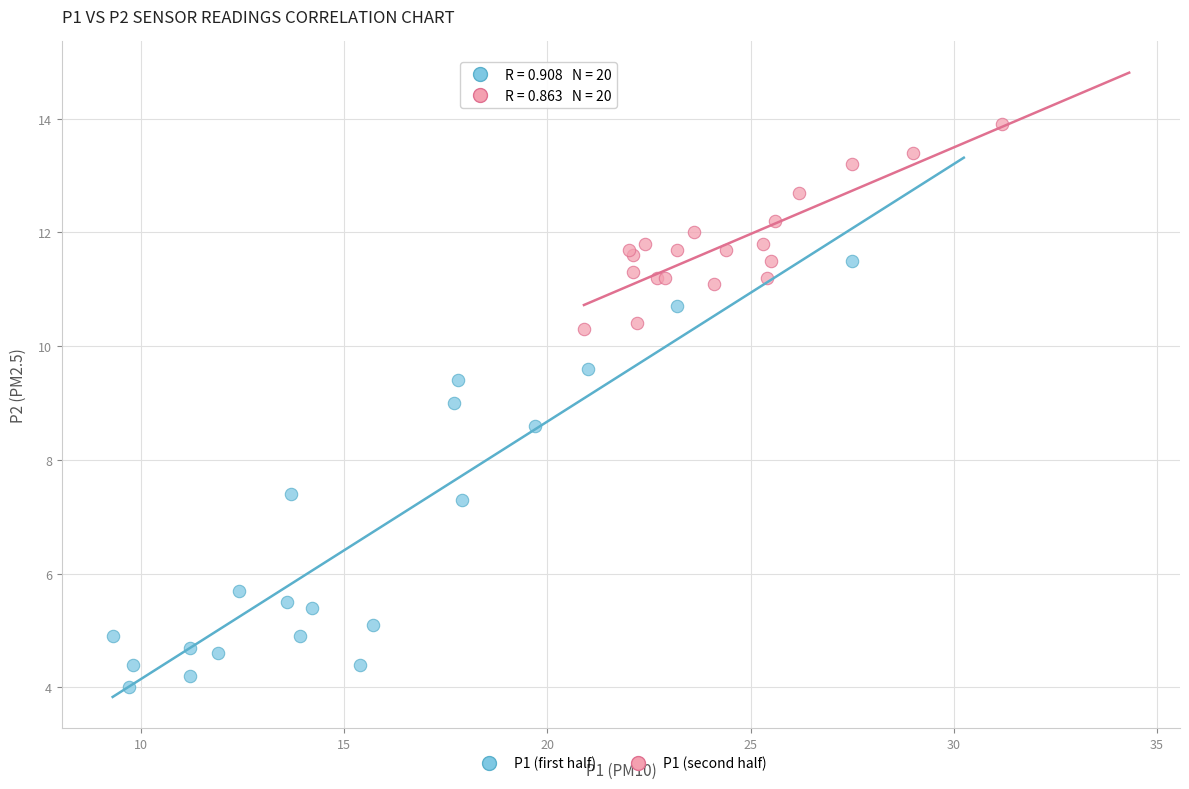

Which series has the largest Y range (max minus min)?

P1 (first half)